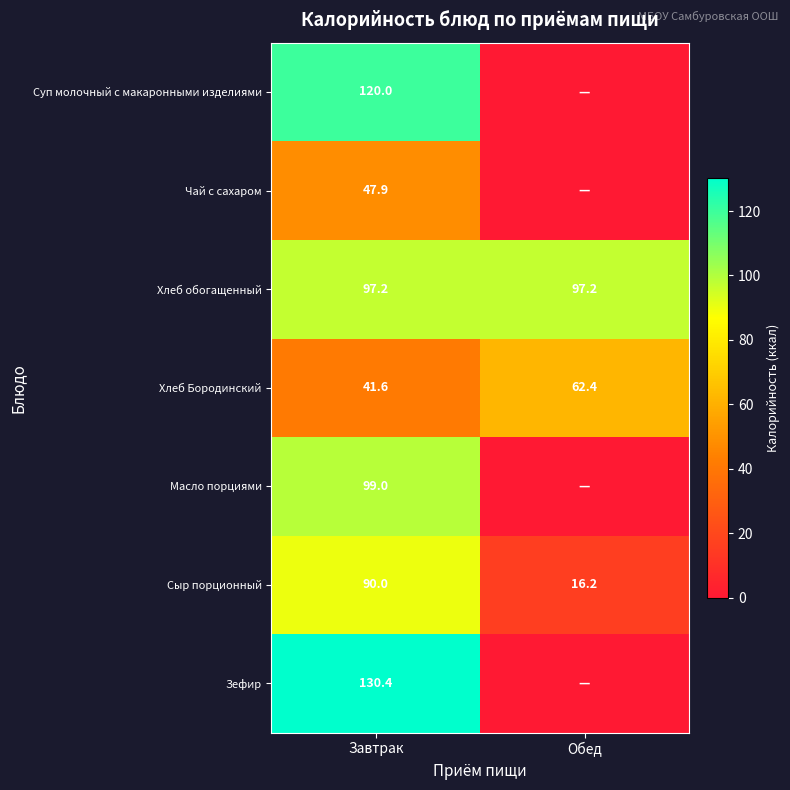

Is the value of Чай с сахаром at Завтрак greater than the value of Сыр порционный at Завтрак?

No